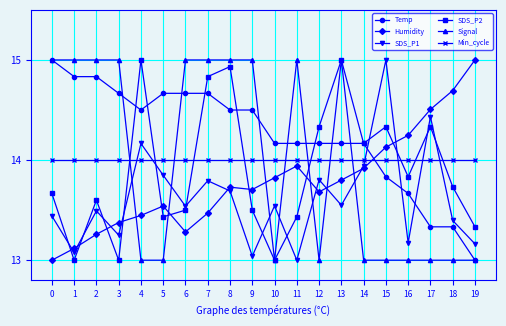

Is the value of Temp at 12 greater than the value of Min_cycle at 9?

Yes